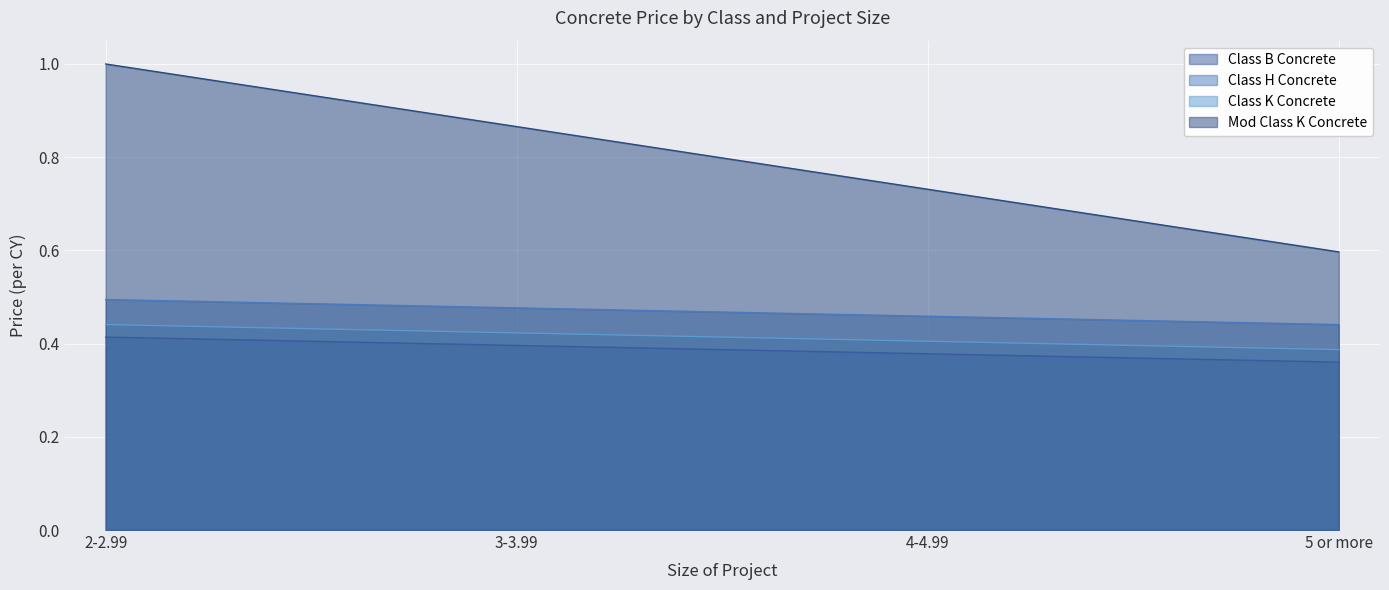

What is the total value across all series at 5 or more?

1.8